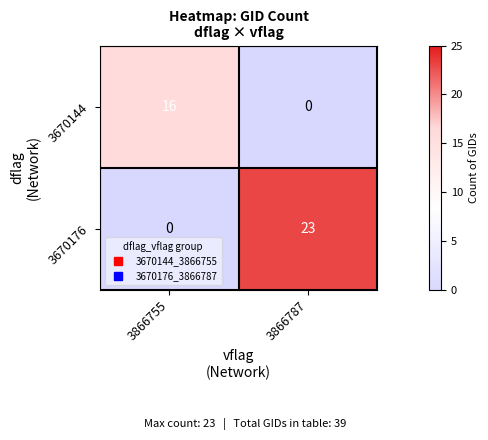

Reading right to left, transcribe all the data shown in this chart.

3670144: 3866787=0	3866755=16
3670176: 3866787=23	3866755=0